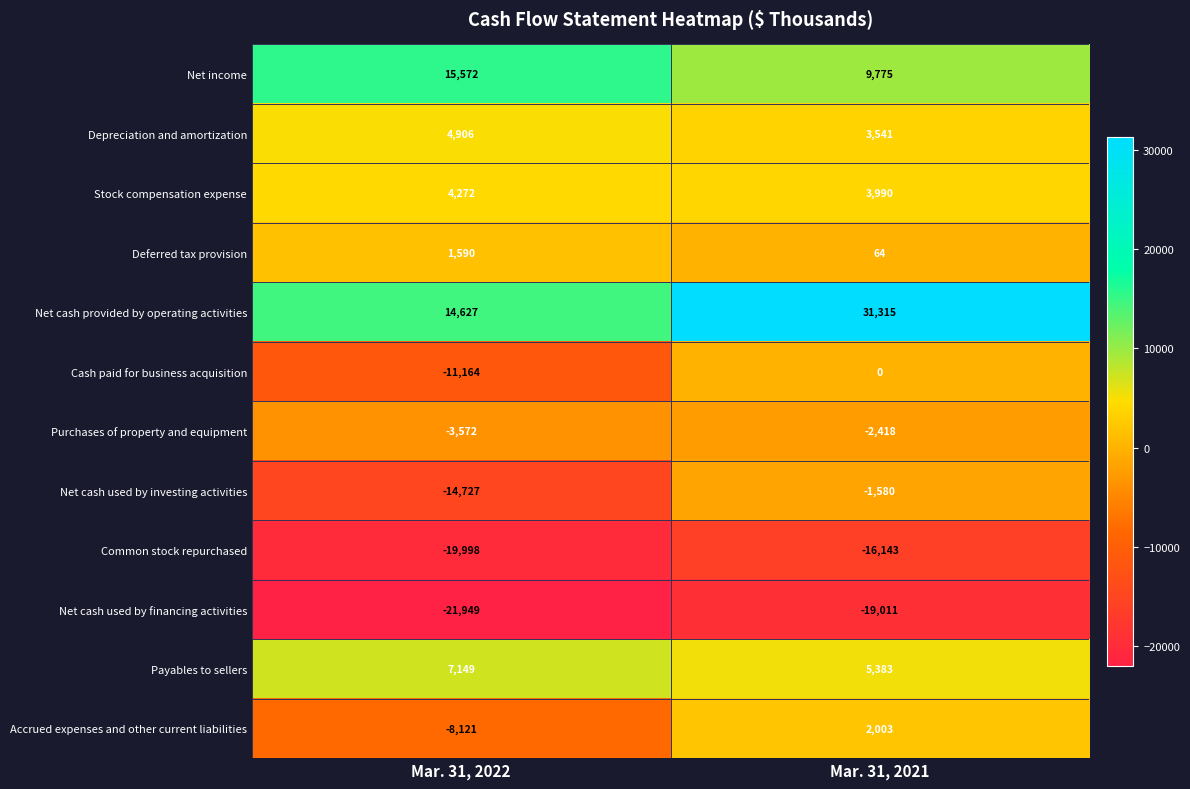

Which label corresponds to the largest value in the chart?

Mar. 31, 2021